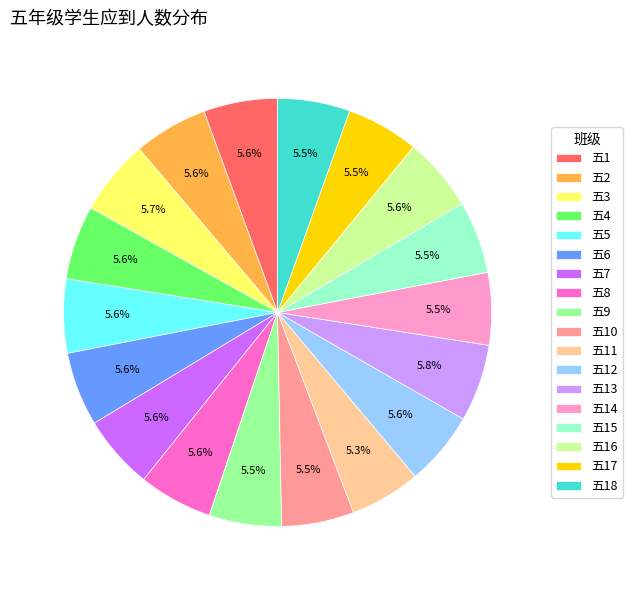

To the nearest percent, what is the combined percentage of 五7 and 五15?

11%